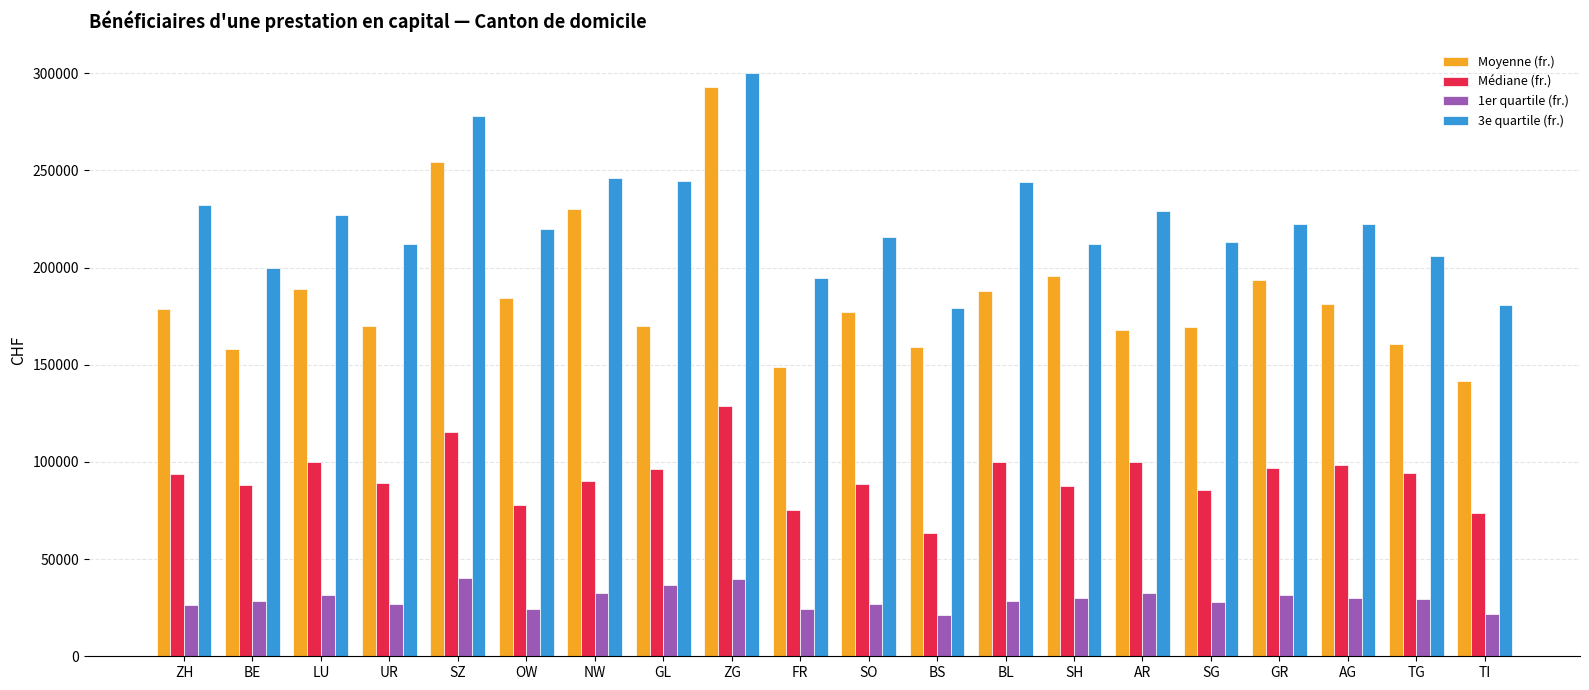

Rank the series by their average value, from highest to lowest.

3e quartile (fr.), Moyenne (fr.), Médiane (fr.), 1er quartile (fr.)